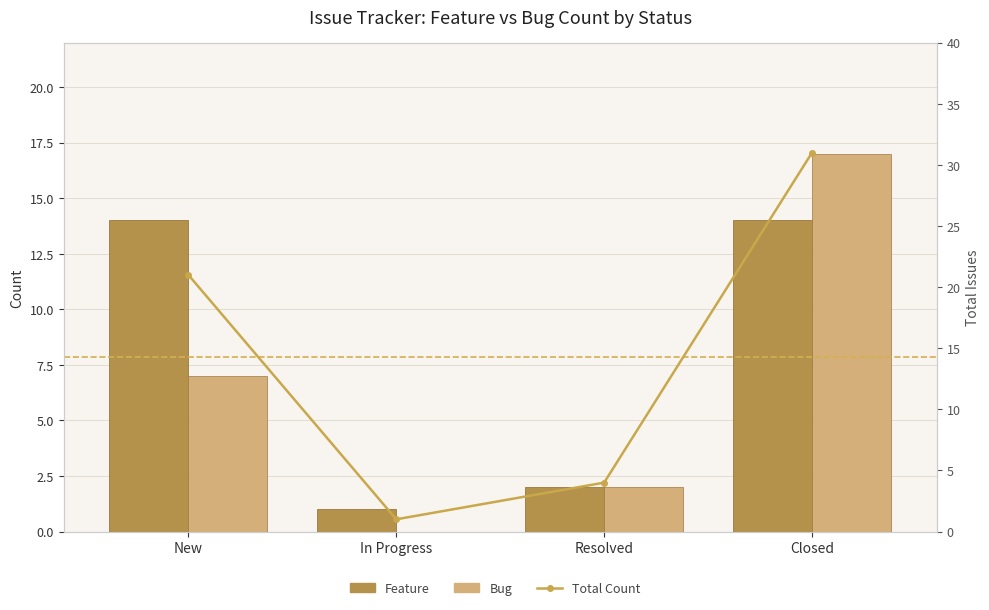

List the series in order of their overall mean, highest first.

Total Count, Feature, Bug